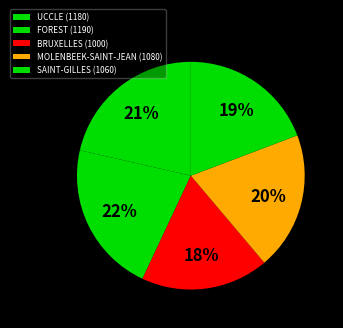

Between SAINT-GILLES (1060) and BRUXELLES (1000), which is larger?

SAINT-GILLES (1060)